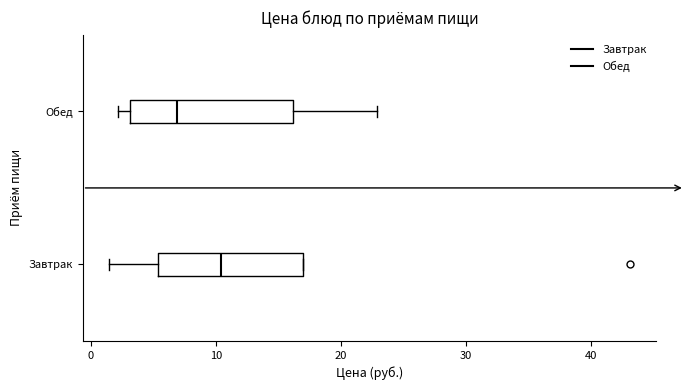

Which box is the widest, from its left edge to its right edge?

Обед